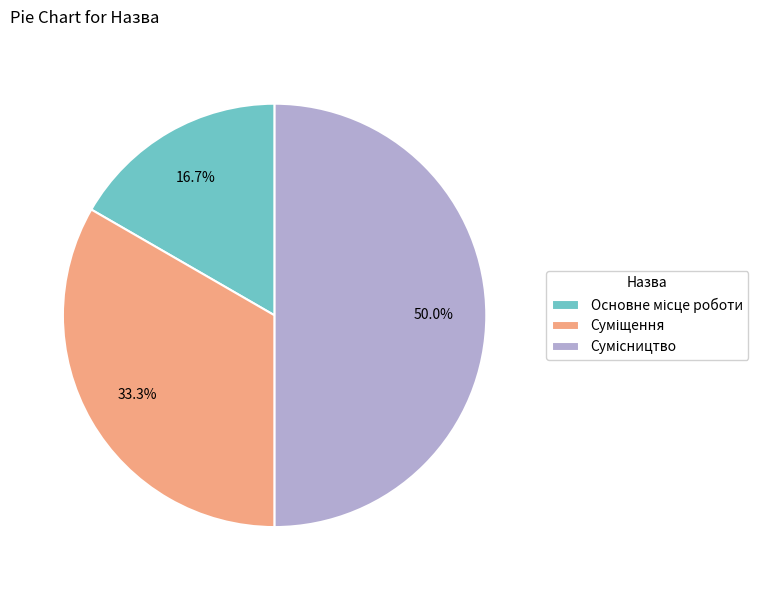

To the nearest percent, what portion does Основне місце роботи represent?

17%